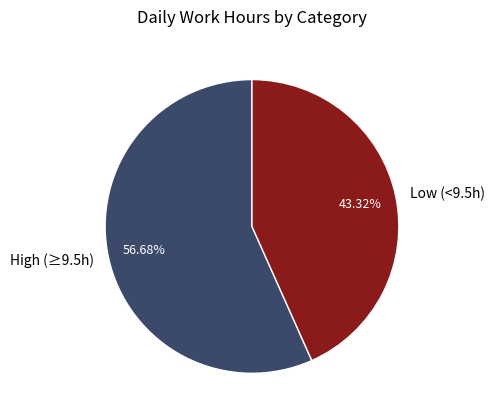

Does any single category account for the majority?

Yes